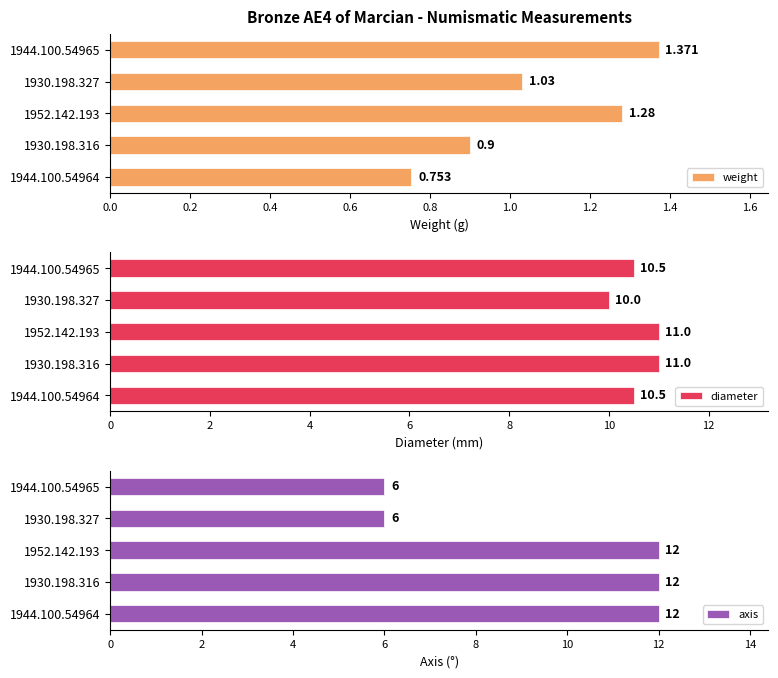

Reading left to right, what are all the values shown in this chart?

weight: 0.8	0.9	1.3	1.0	1.4
diameter: 10.5	11.0	11.0	10.0	10.5
axis: 12.0	12.0	12.0	6.0	6.0